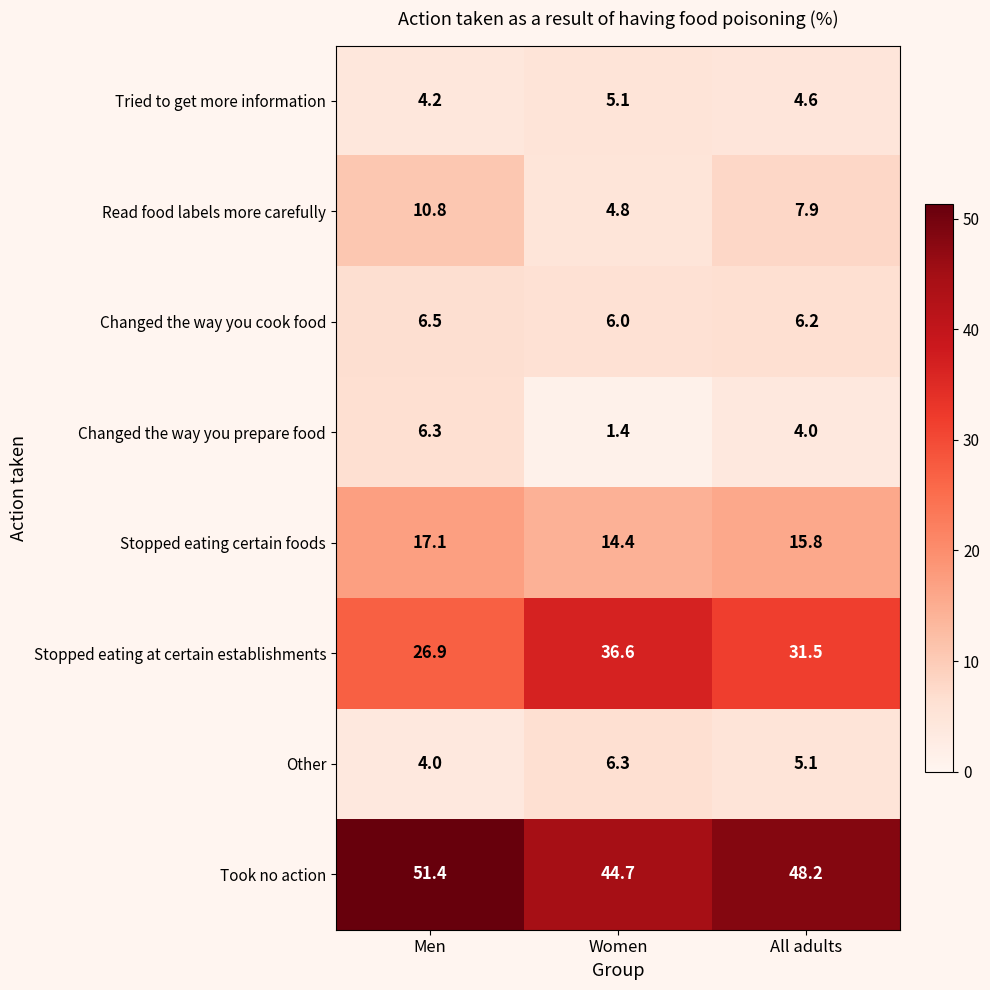

At how many categories does at least one series exceed 38?

3